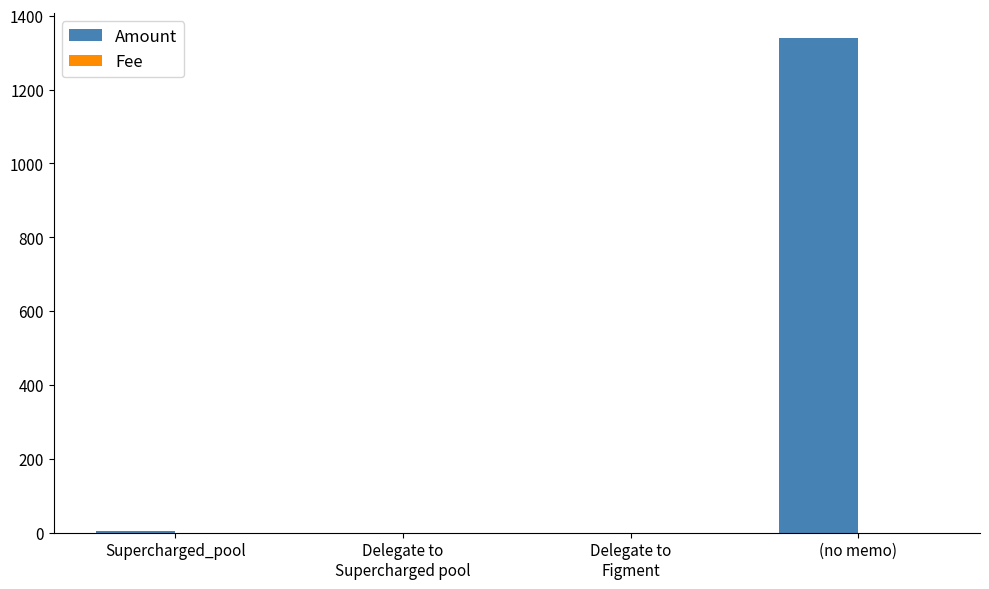

Are the bars grouped side by side (vs. stacked)?

Yes